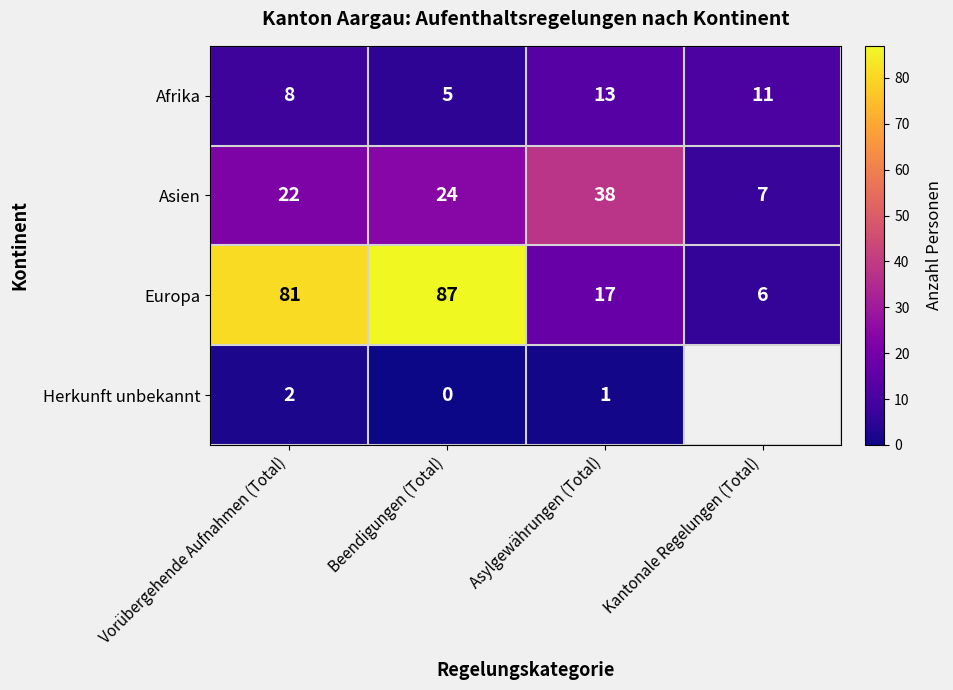

Count the Afrika values in the range 8 to 13.

3